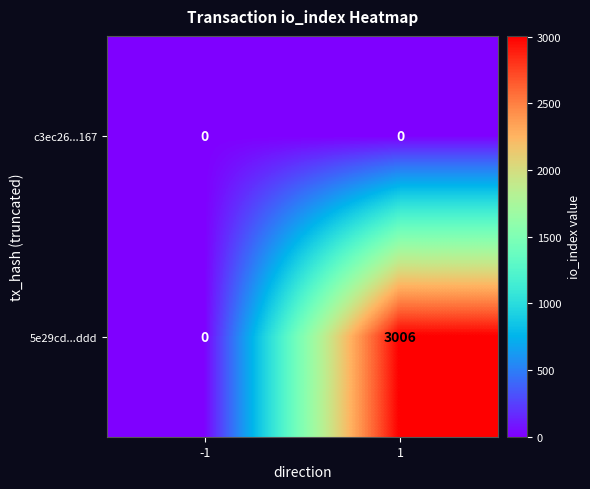

The value of 5e29cd...ddd at 1 is 4771. True or false?

False